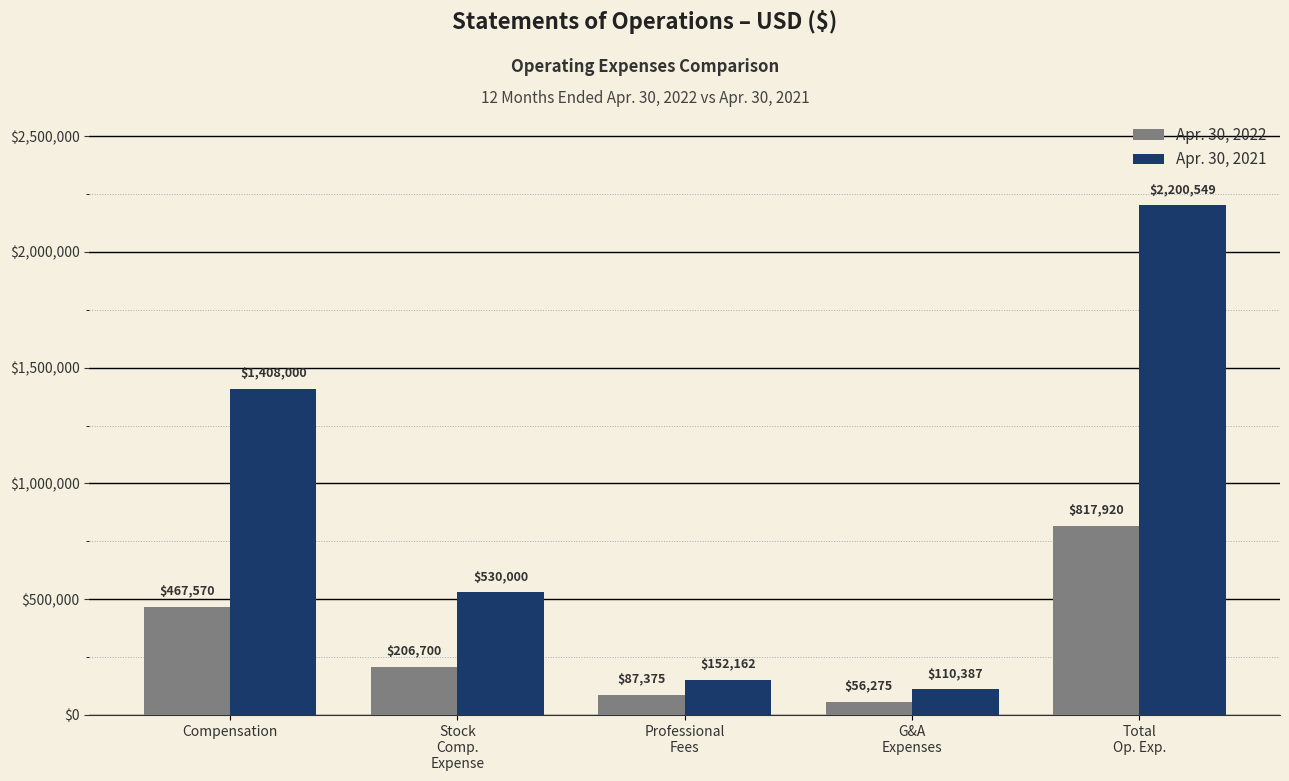

Where is Apr. 30, 2022 nearest to the value 437097?

Compensation